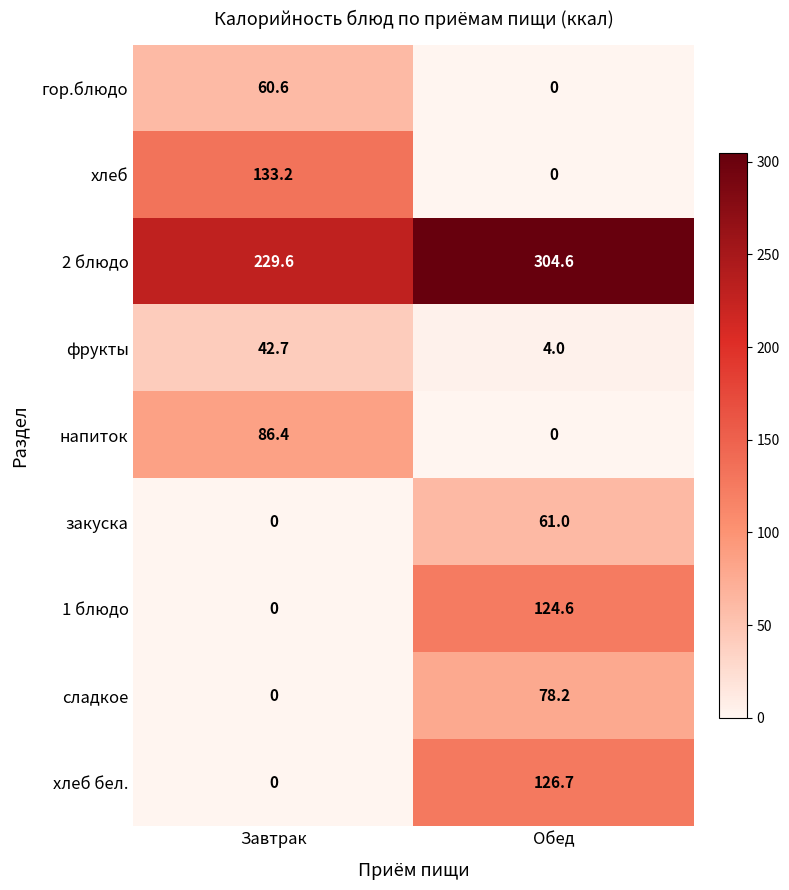

Which series has the widest spread of values?

хлеб